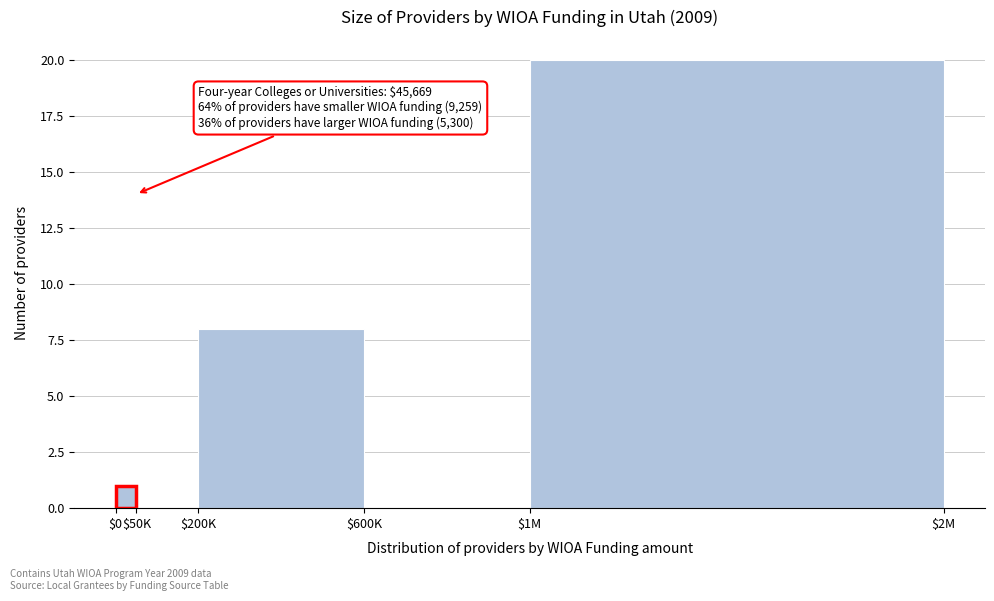

What is the maximum value shown in the chart?

20